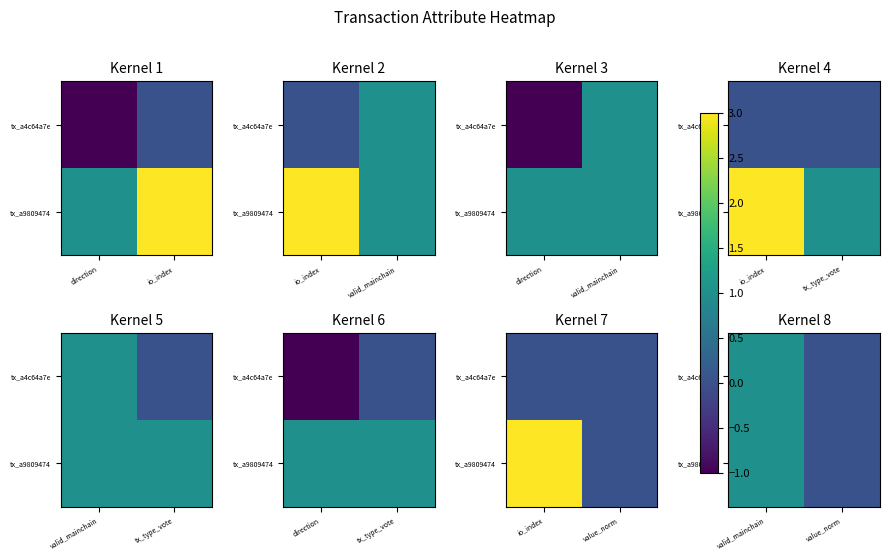

List the series in order of their peak value, lowest first.

tx_a4c64a7e, tx_a9809474